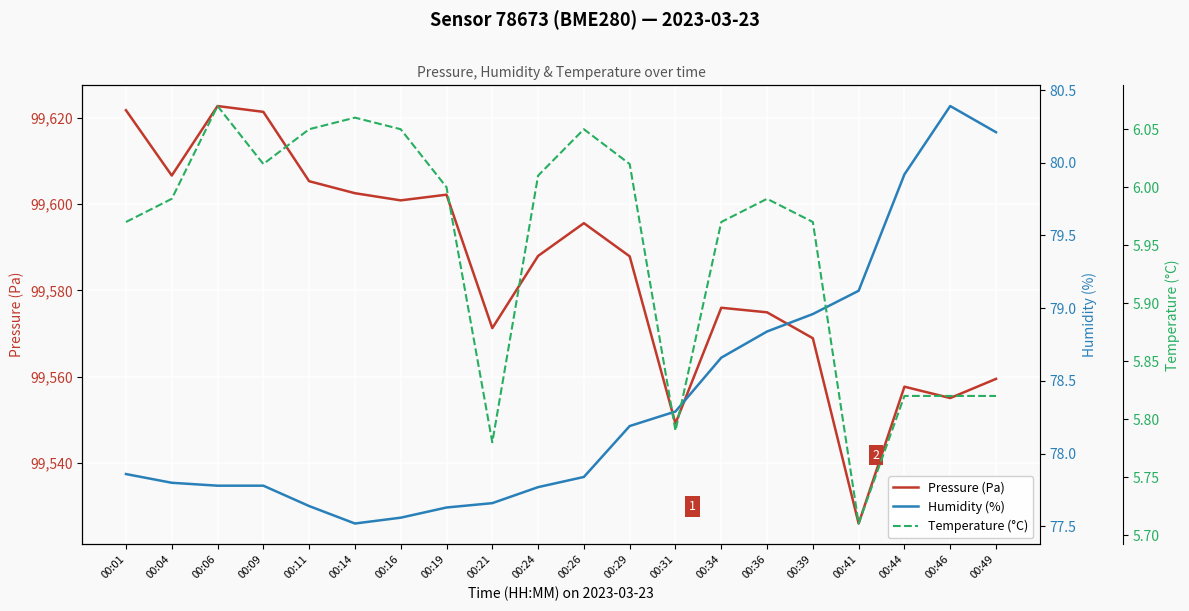

Which series has the largest range (max minus min)?

Pressure (Pa)